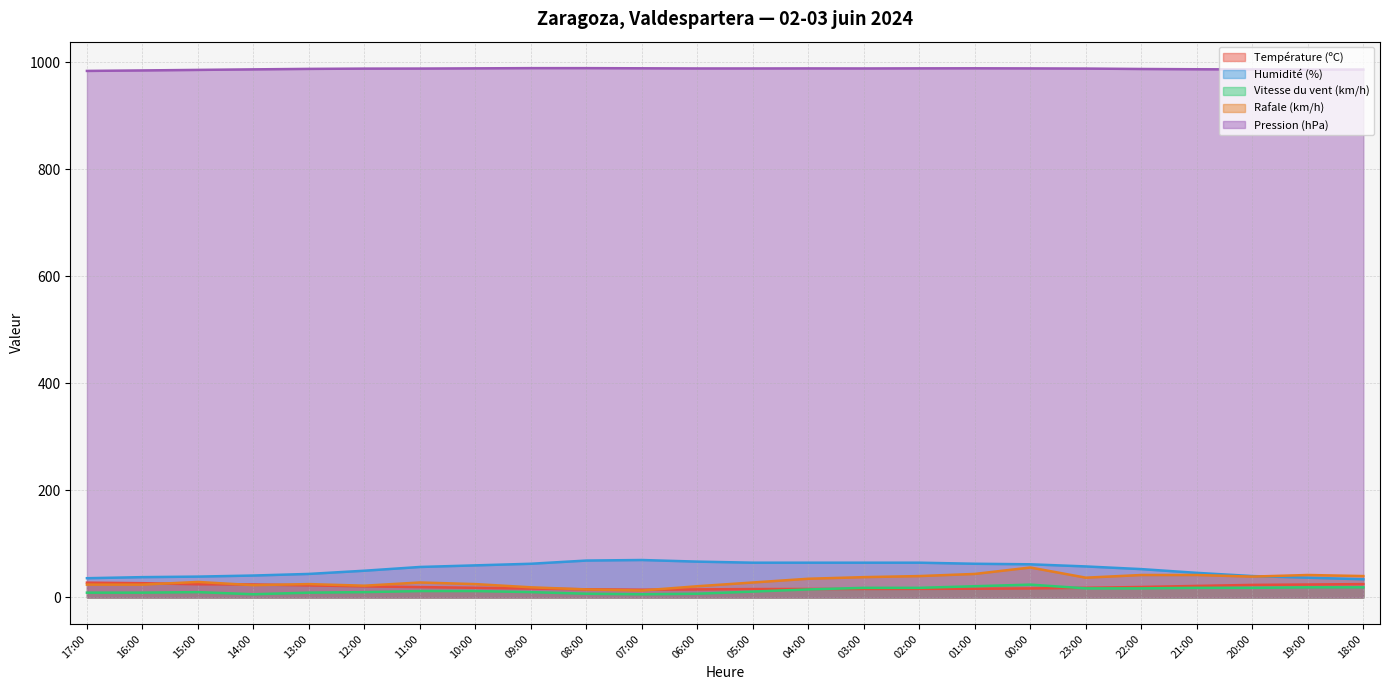

What is the minimum value for Rafale (km/h)?

13.0